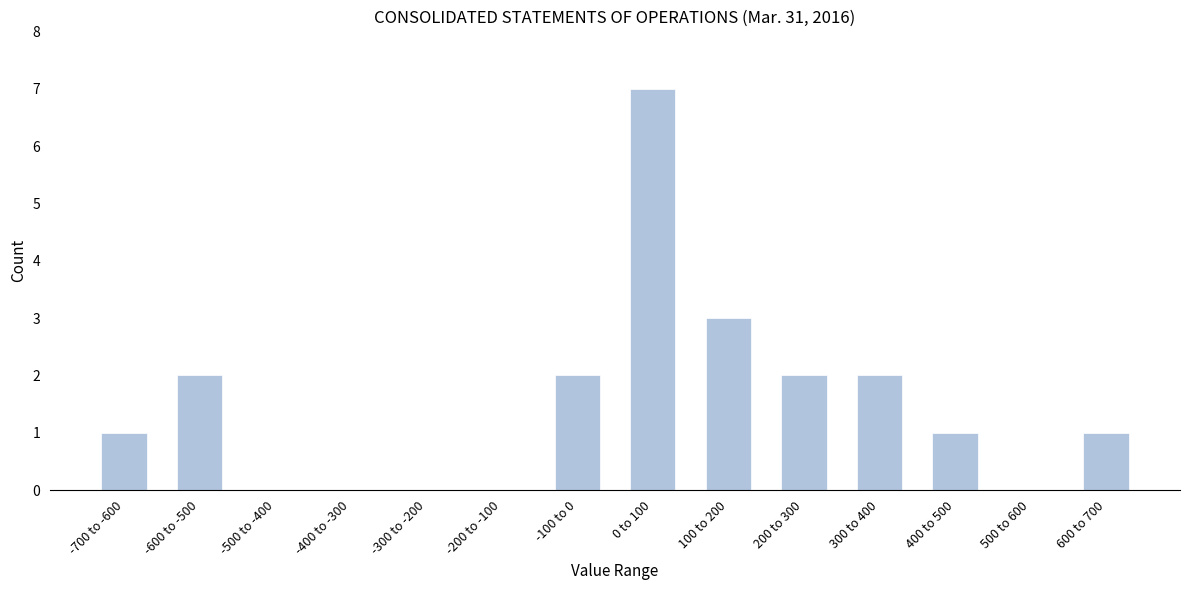

Reading left to right, what are all the values shown in this chart?

-700 to -600=1	-600 to -500=2	-500 to -400=0	-400 to -300=0	-300 to -200=0	-200 to -100=0	-100 to 0=2	0 to 100=7	100 to 200=3	200 to 300=2	300 to 400=2	400 to 500=1	500 to 600=0	600 to 700=1